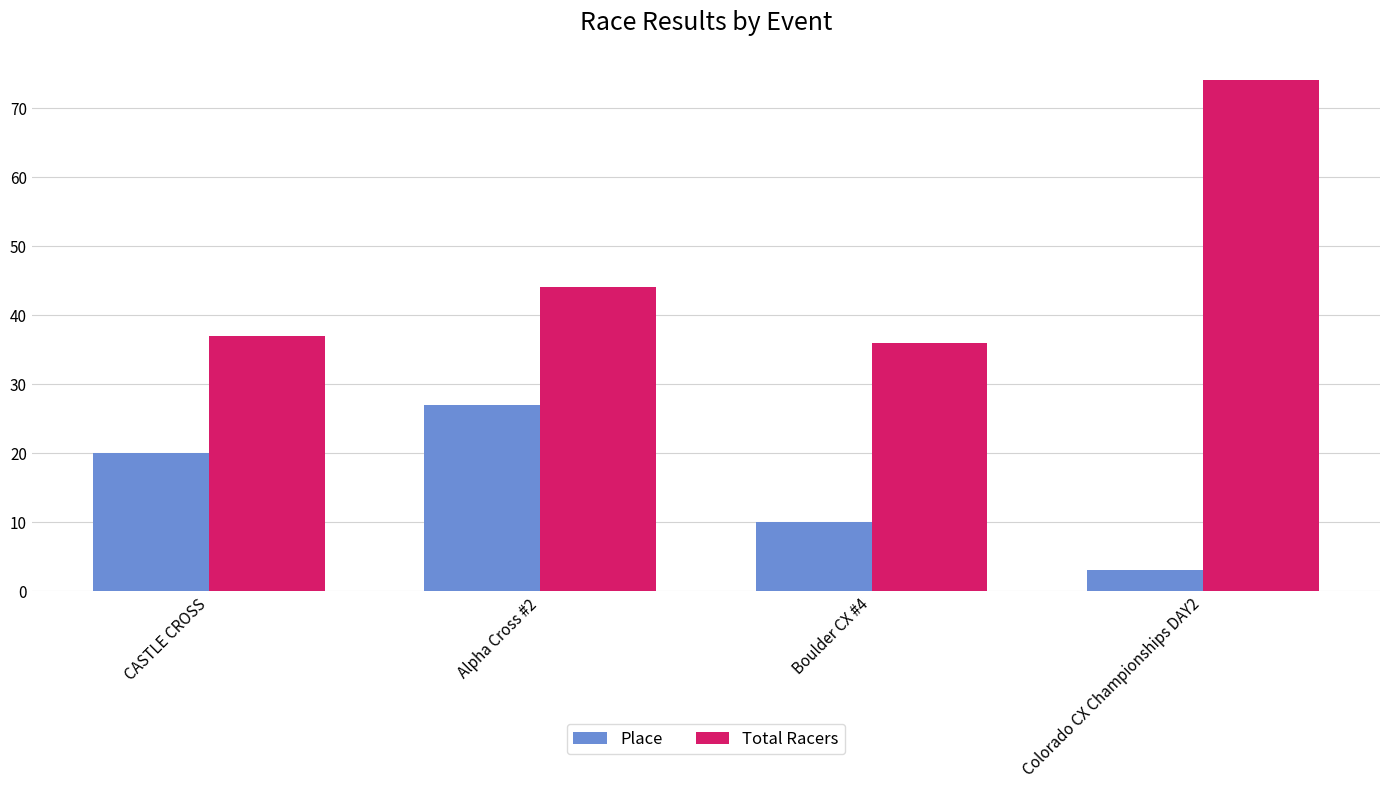

List the series in order of their overall mean, highest first.

Total Racers, Place